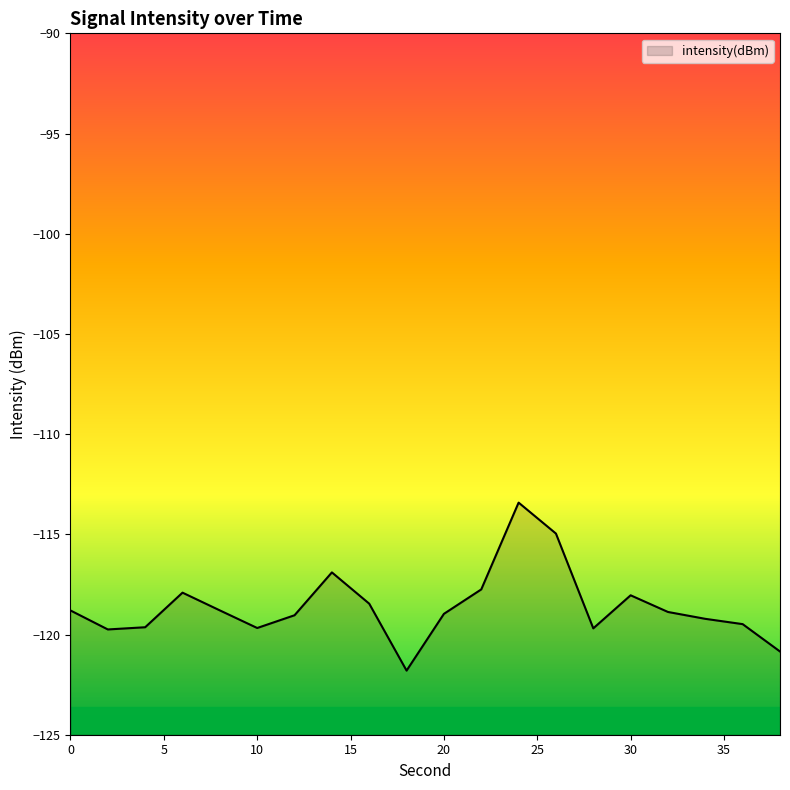

Rank the categories by value from lowest to highest.

18, 38, 2, 28, 10, 4, 36, 34, 12, 20, 32, 0, 8, 16, 30, 6, 22, 14, 26, 24